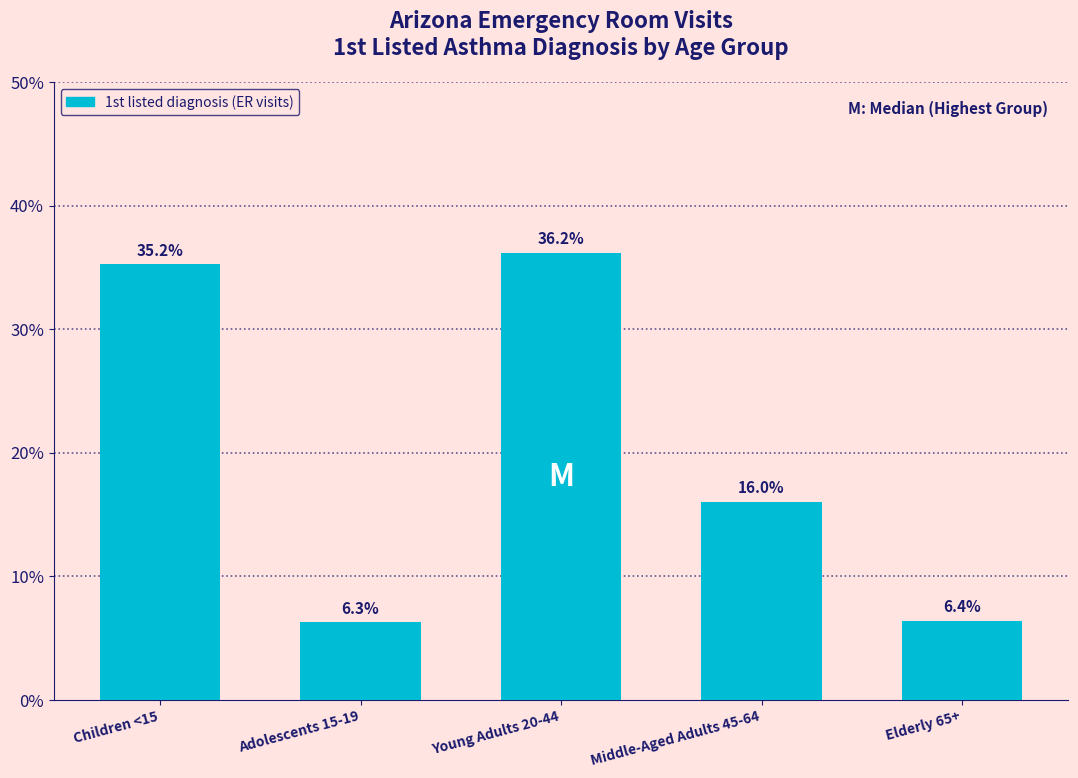

Reading left to right, list all the values displayed in this chart.

35.2	6.3	36.2	16.0	6.4